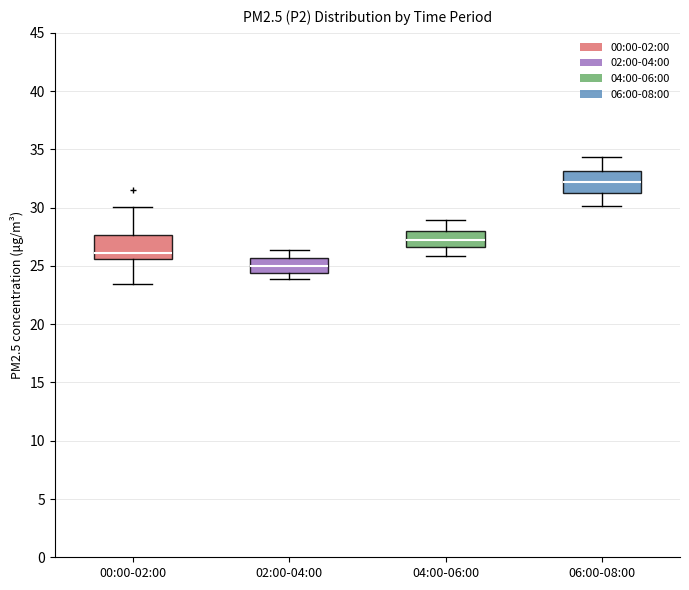

Reading left to right, read every box against the y-axis: the position of its median line, the range the box covers, and the ends of its whiskers. The values are not printed on the chart, so give them approximately, as read against the axis.

00:00-02:00: median 26.0, box 25.5 to 27.5, whiskers 23.5 to 30.0
02:00-04:00: median 25.0, box 24.5 to 25.5, whiskers 24.0 to 26.5
04:00-06:00: median 27.0, box 26.5 to 28.0, whiskers 26.0 to 29.0
06:00-08:00: median 32.0, box 31.5 to 33.0, whiskers 30.0 to 34.5